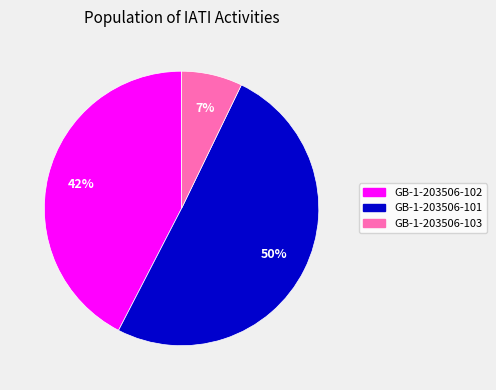

Is there any slice that represents more than half of the pie?

Yes